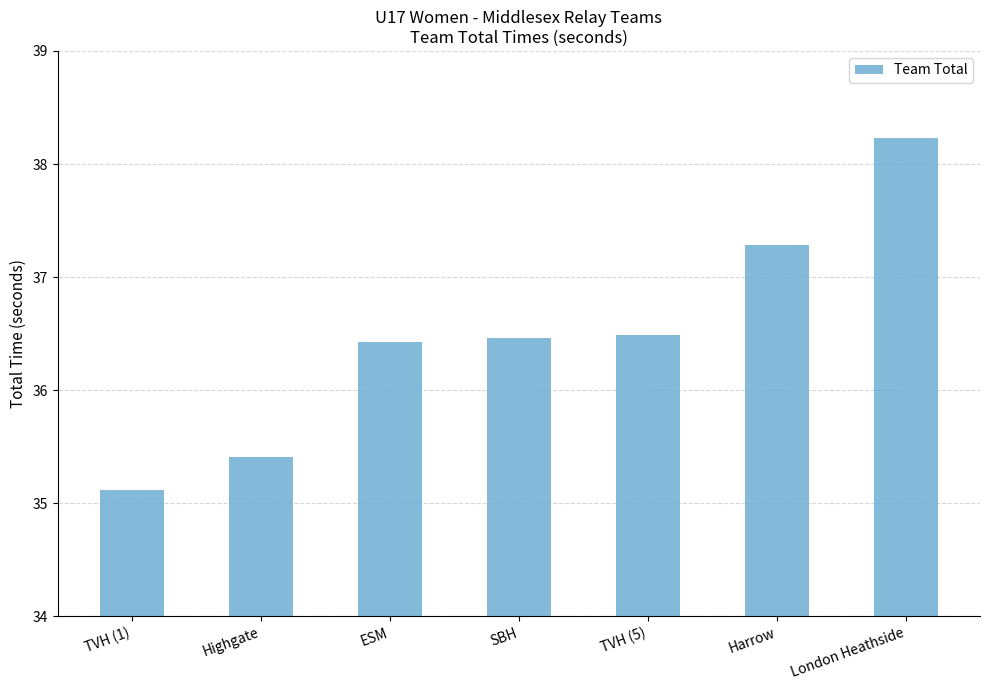

Which category has the highest value across all series?

London Heathside